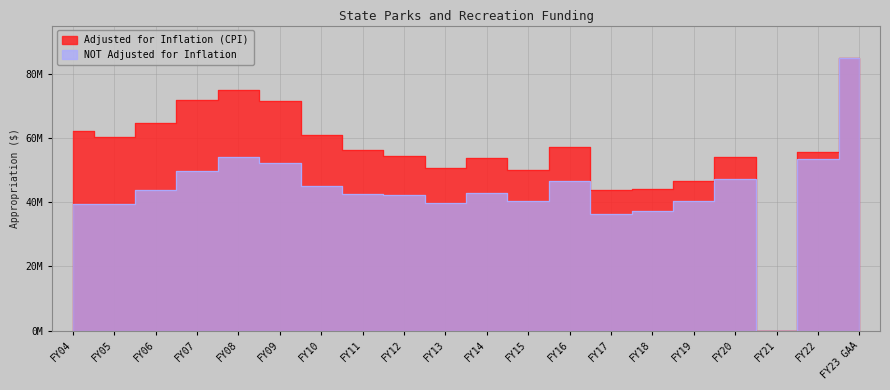

How many values in the NOT Adjusted for Inflation series exceed 42904957?

9